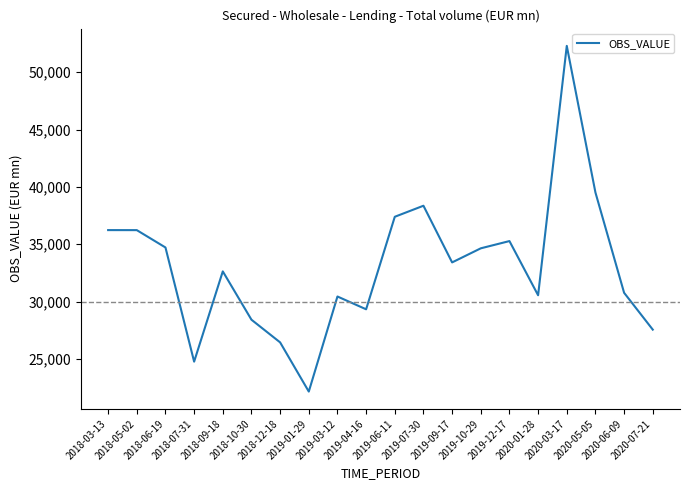

Approximately how many times larger is the value at 2018-03-13 compared to 2018-05-02?

1.0